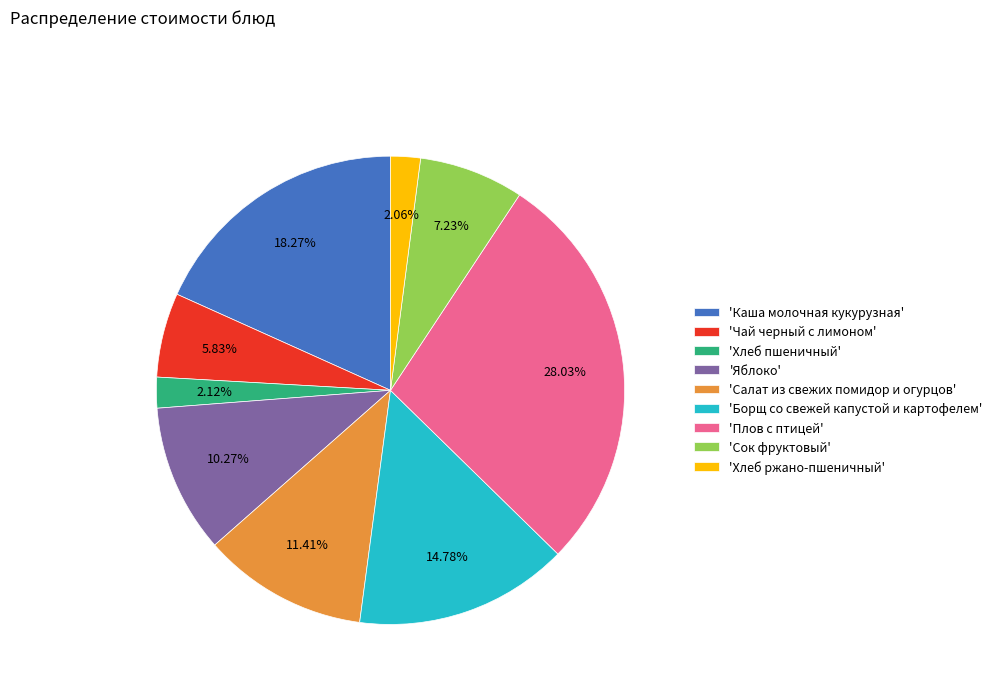

How many slices are in this pie chart?

9